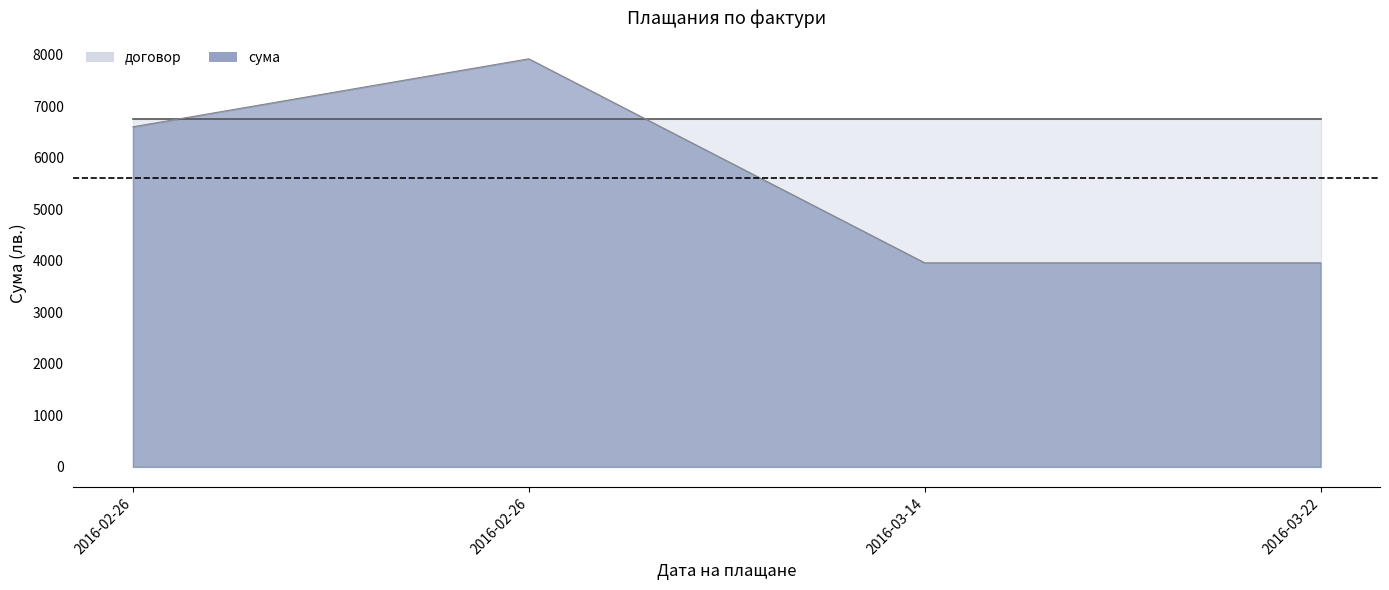

What is the smallest value displayed?

3959.6